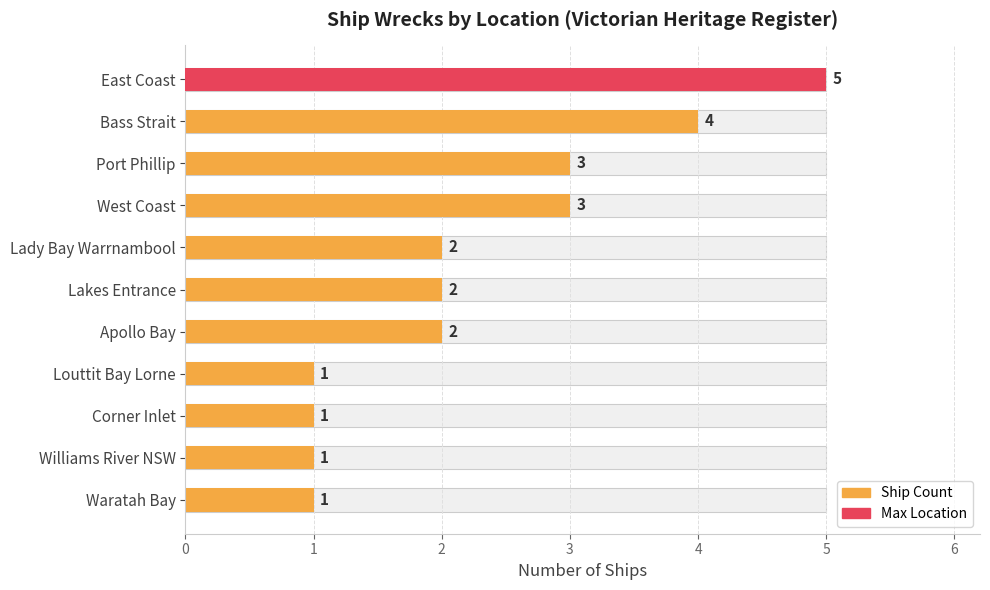

How many bars are there in total?

11